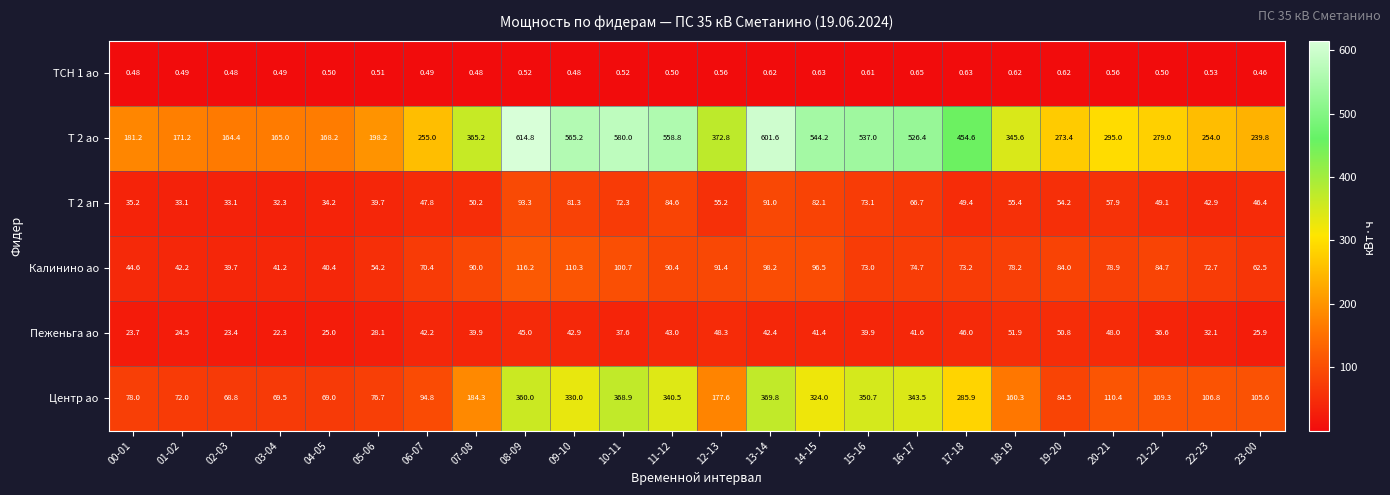

Is the value of Пеженьга ао at 19-20 greater than the value of Калинино ао at 00-01?

Yes